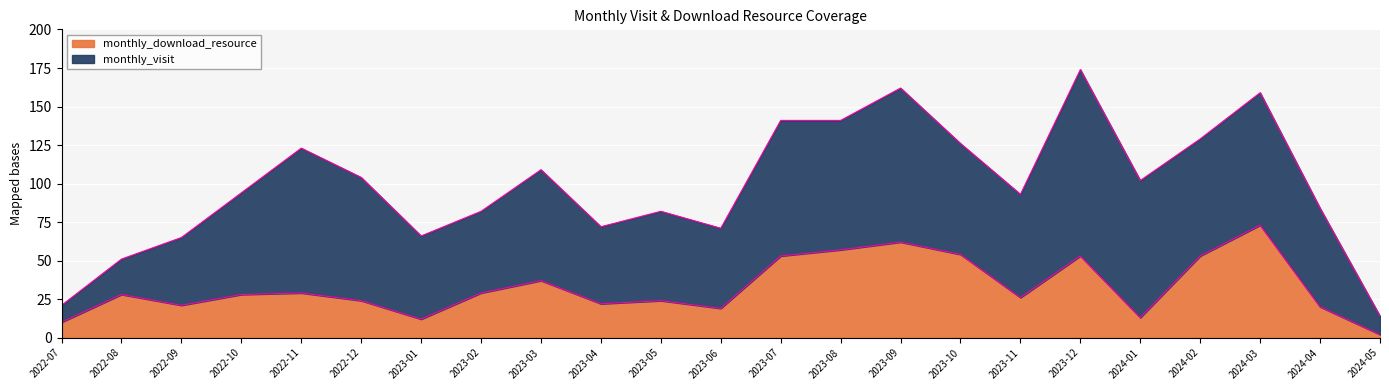

What is the change in value from 2022-11 to 2024-02?

+24